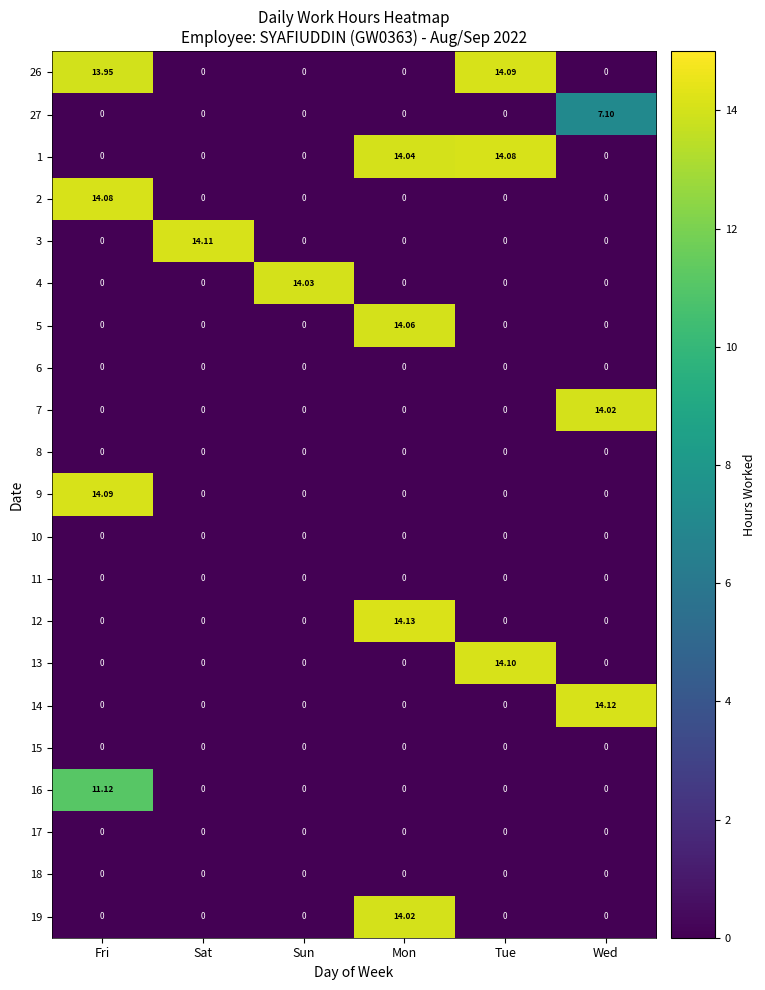

Reading left to right, list all the values displayed in this chart.

26: Fri=13.9	Sat=0.0	Sun=0.0	Mon=0.0	Tue=14.1	Wed=0.0
27: Fri=0.0	Sat=0.0	Sun=0.0	Mon=0.0	Tue=0.0	Wed=7.1
1: Fri=0.0	Sat=0.0	Sun=0.0	Mon=14.0	Tue=14.1	Wed=0.0
2: Fri=14.1	Sat=0.0	Sun=0.0	Mon=0.0	Tue=0.0	Wed=0.0
3: Fri=0.0	Sat=14.1	Sun=0.0	Mon=0.0	Tue=0.0	Wed=0.0
4: Fri=0.0	Sat=0.0	Sun=14.0	Mon=0.0	Tue=0.0	Wed=0.0
5: Fri=0.0	Sat=0.0	Sun=0.0	Mon=14.1	Tue=0.0	Wed=0.0
6: Fri=0.0	Sat=0.0	Sun=0.0	Mon=0.0	Tue=0.0	Wed=0.0
7: Fri=0.0	Sat=0.0	Sun=0.0	Mon=0.0	Tue=0.0	Wed=14.0
8: Fri=0.0	Sat=0.0	Sun=0.0	Mon=0.0	Tue=0.0	Wed=0.0
9: Fri=14.1	Sat=0.0	Sun=0.0	Mon=0.0	Tue=0.0	Wed=0.0
10: Fri=0.0	Sat=0.0	Sun=0.0	Mon=0.0	Tue=0.0	Wed=0.0
11: Fri=0.0	Sat=0.0	Sun=0.0	Mon=0.0	Tue=0.0	Wed=0.0
12: Fri=0.0	Sat=0.0	Sun=0.0	Mon=14.1	Tue=0.0	Wed=0.0
13: Fri=0.0	Sat=0.0	Sun=0.0	Mon=0.0	Tue=14.1	Wed=0.0
14: Fri=0.0	Sat=0.0	Sun=0.0	Mon=0.0	Tue=0.0	Wed=14.1
15: Fri=0.0	Sat=0.0	Sun=0.0	Mon=0.0	Tue=0.0	Wed=0.0
16: Fri=11.1	Sat=0.0	Sun=0.0	Mon=0.0	Tue=0.0	Wed=0.0
17: Fri=0.0	Sat=0.0	Sun=0.0	Mon=0.0	Tue=0.0	Wed=0.0
18: Fri=0.0	Sat=0.0	Sun=0.0	Mon=0.0	Tue=0.0	Wed=0.0
19: Fri=0.0	Sat=0.0	Sun=0.0	Mon=14.0	Tue=0.0	Wed=0.0